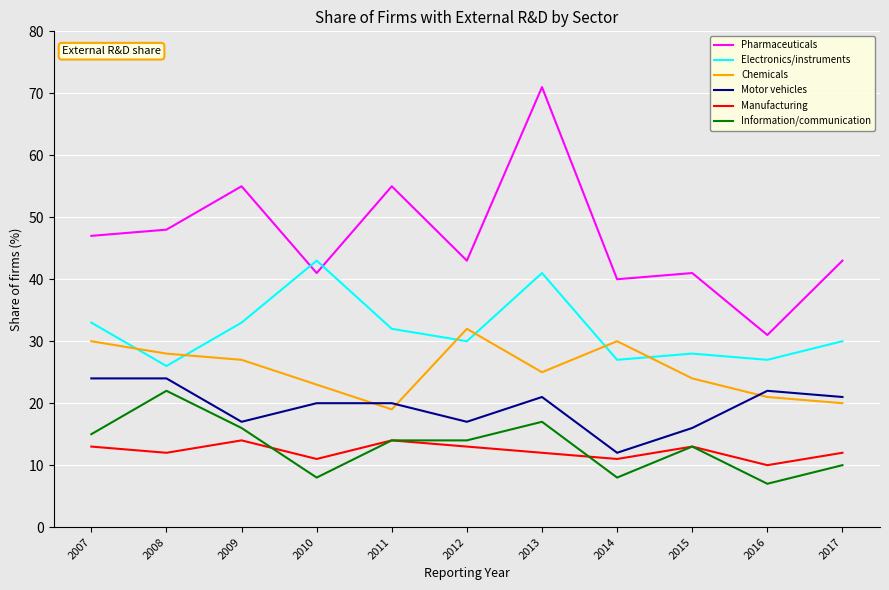

True or false: Electronics/instruments and Manufacturing intersect in this chart.

False